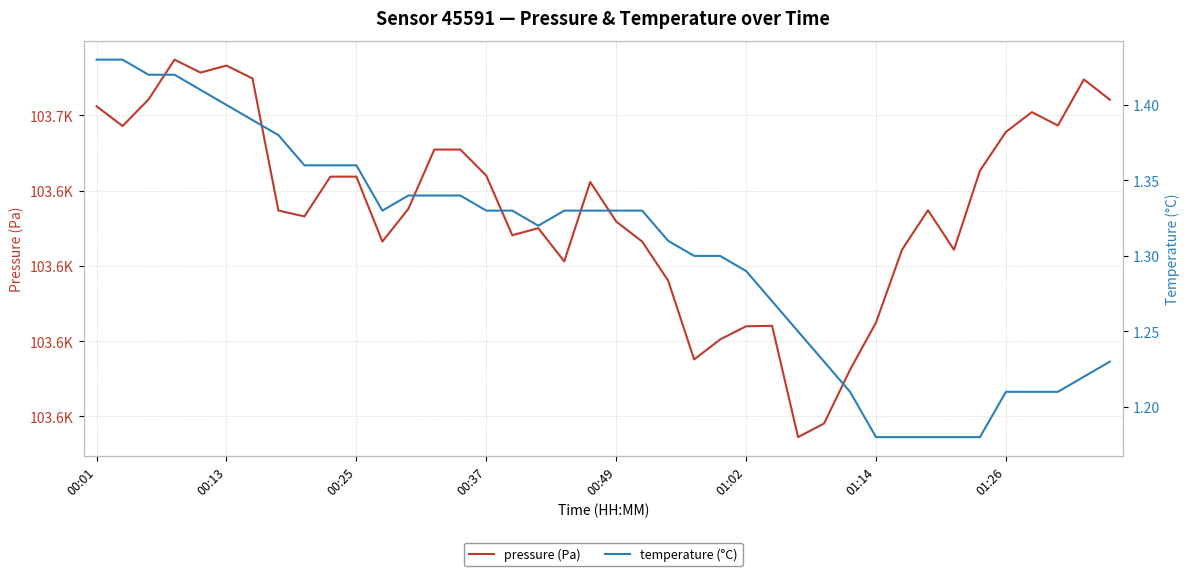

Which category has the highest value in the temperature (°C) series?

00:01